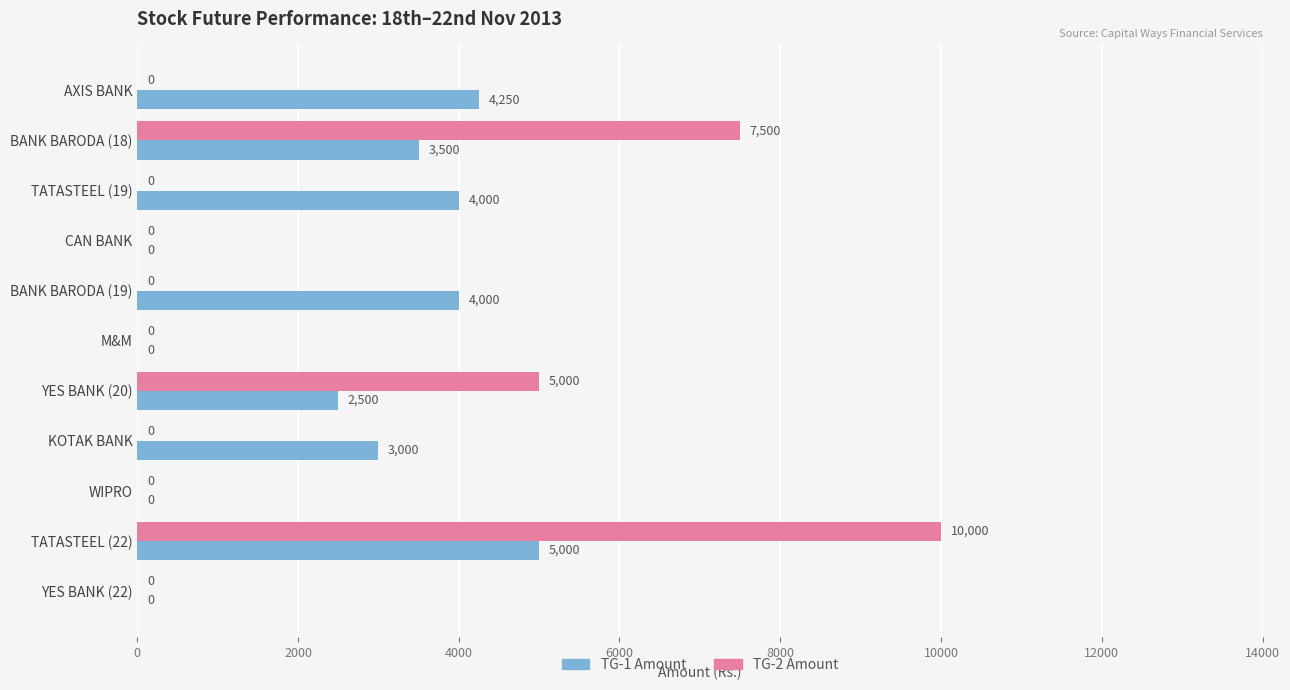

What is the maximum value for TG-1 Amount?

5000